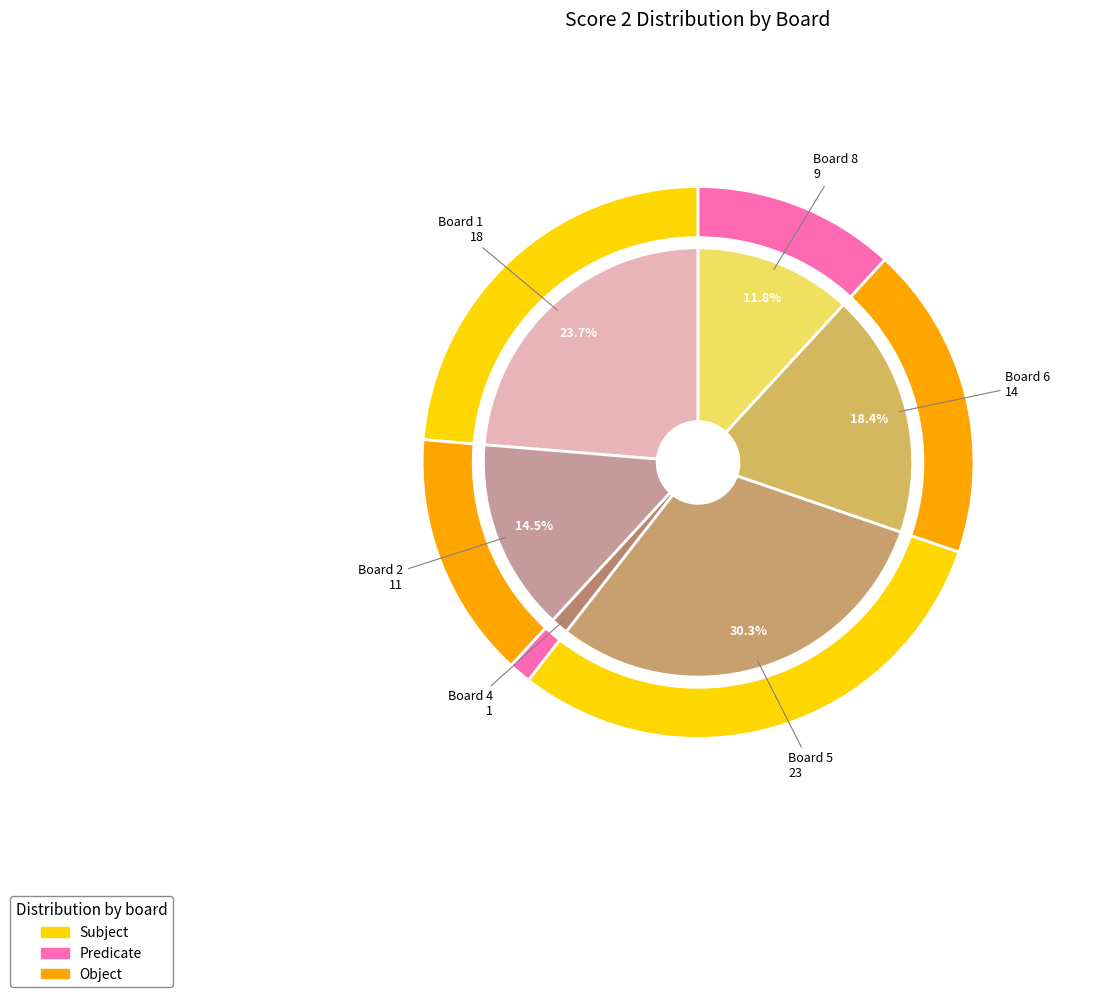

How many slices are in this pie chart?

8